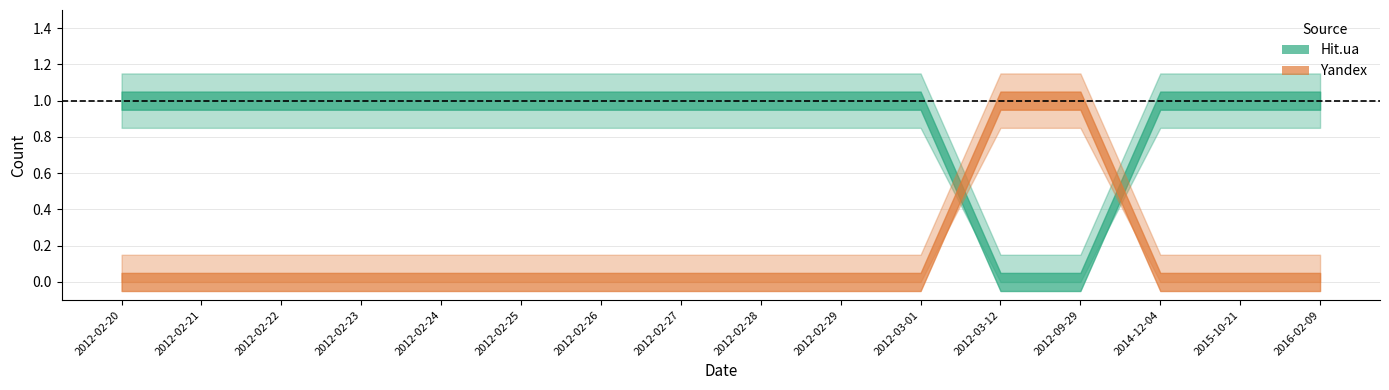

List the series in order of their overall mean, highest first.

Hit.ua, Yandex